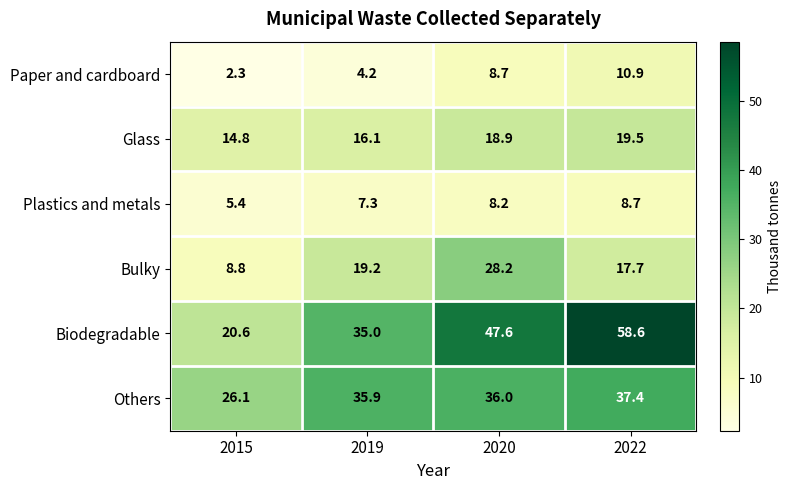

What is the smallest value displayed?

2.3